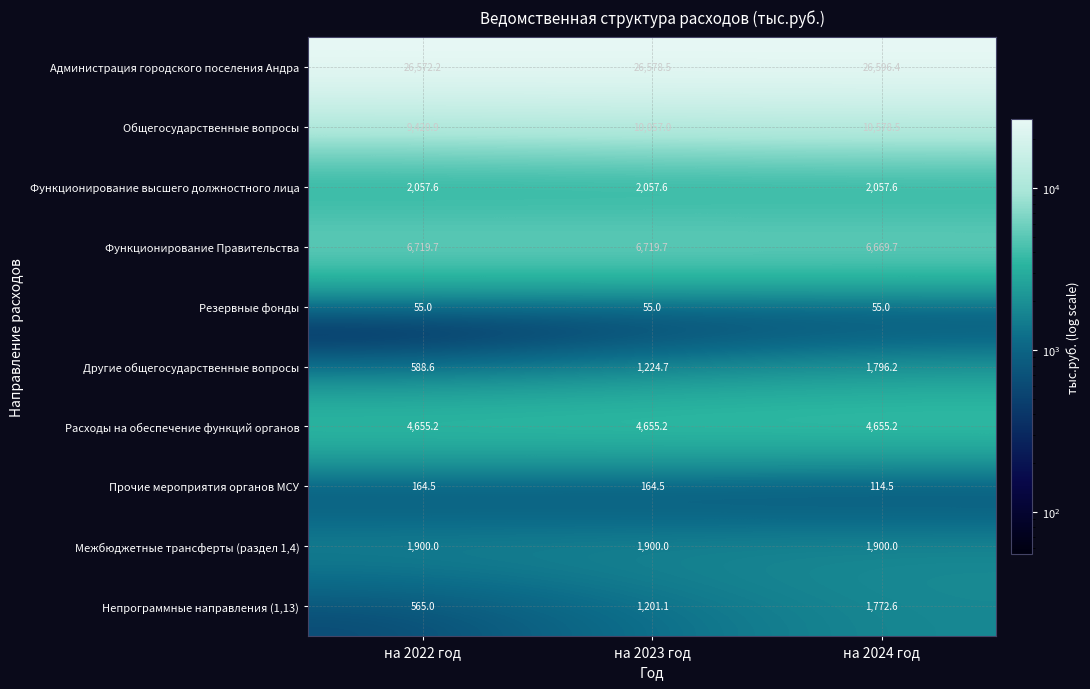

What is the spread (max minus min) of values at на 2024 год?

26541.4